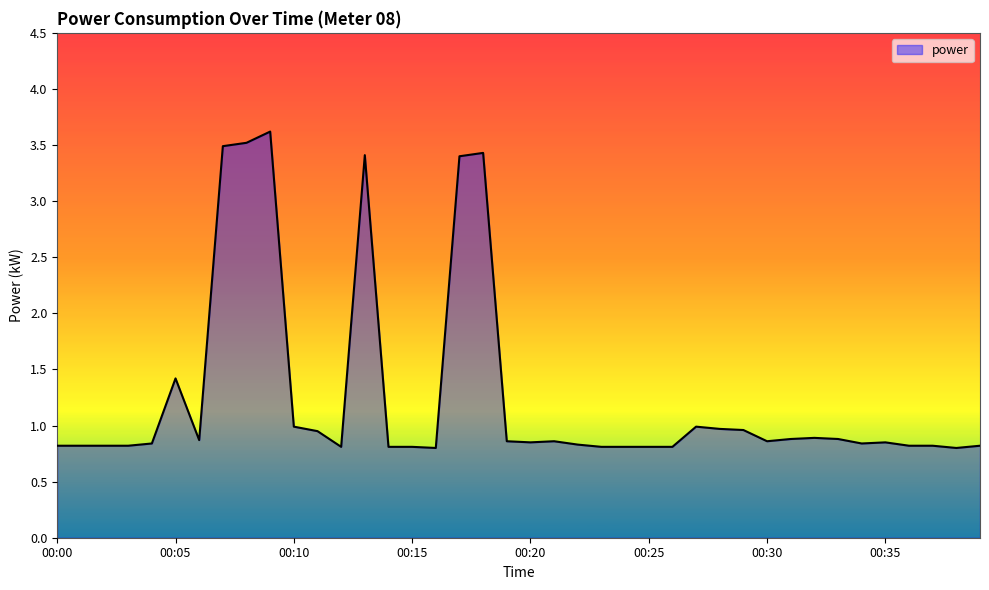

What is the difference between the maximum and minimum values?

2.8